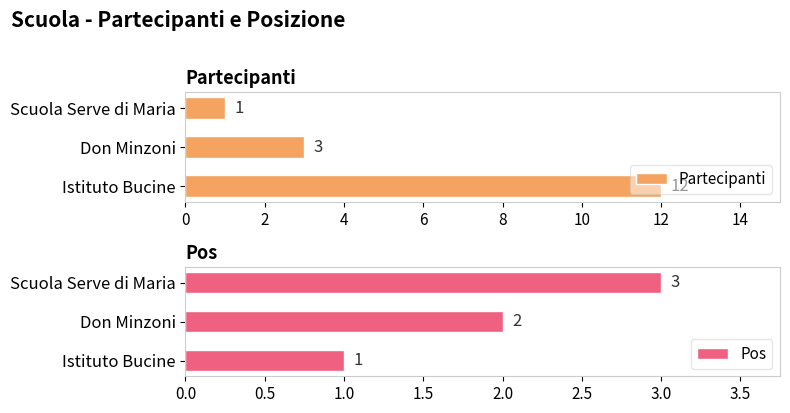

Rank the categories by Partecipanti value from highest to lowest.

Istituto Bucine, Don Minzoni, Scuola Serve di Maria